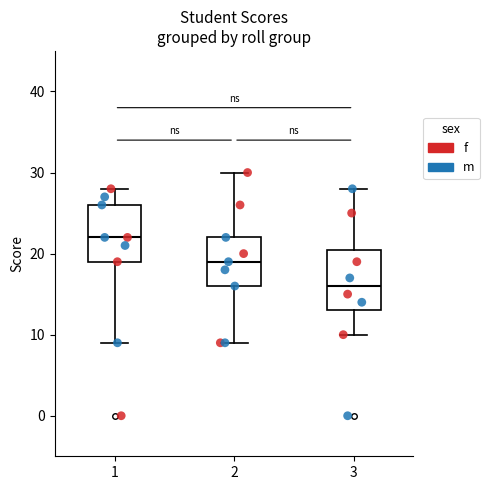

Reading left to right, transcribe this box plot: for each box, give where its median line is, the range the box spans, and where its two whiskers end, as read against the y-axis. The values are not printed on the chart, so give them approximately, as read against the axis.

1: median 22, box 19 to 26, whiskers 9 to 28
2: median 19, box 16 to 22, whiskers 9 to 30
3: median 16, box 13 to 21, whiskers 10 to 28